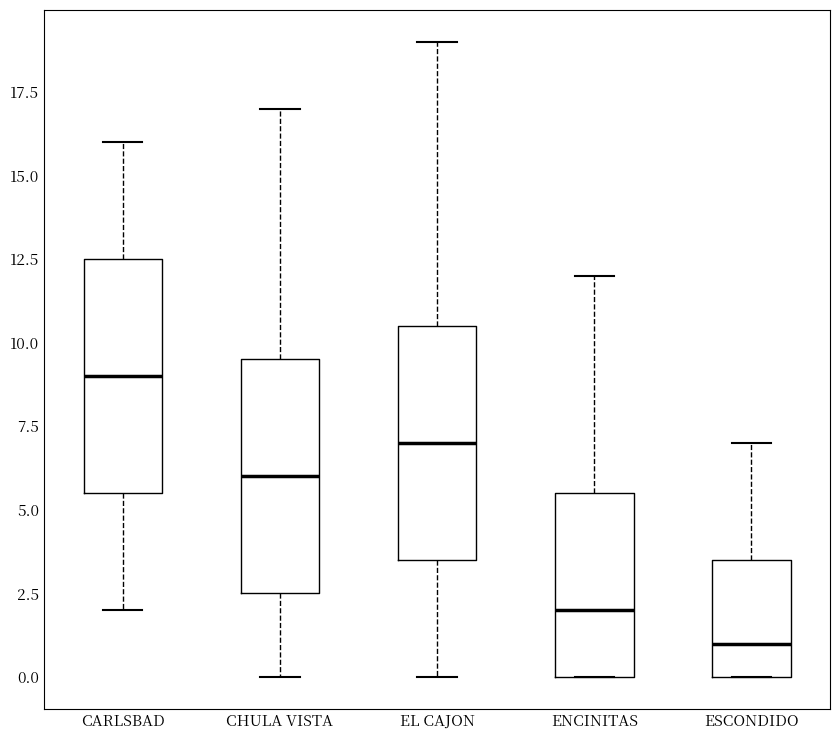

Where does the median line of the box for CHULA VISTA sit on the y-axis? The values are not printed on the chart, so give them approximately, as read against the axis.

6.0